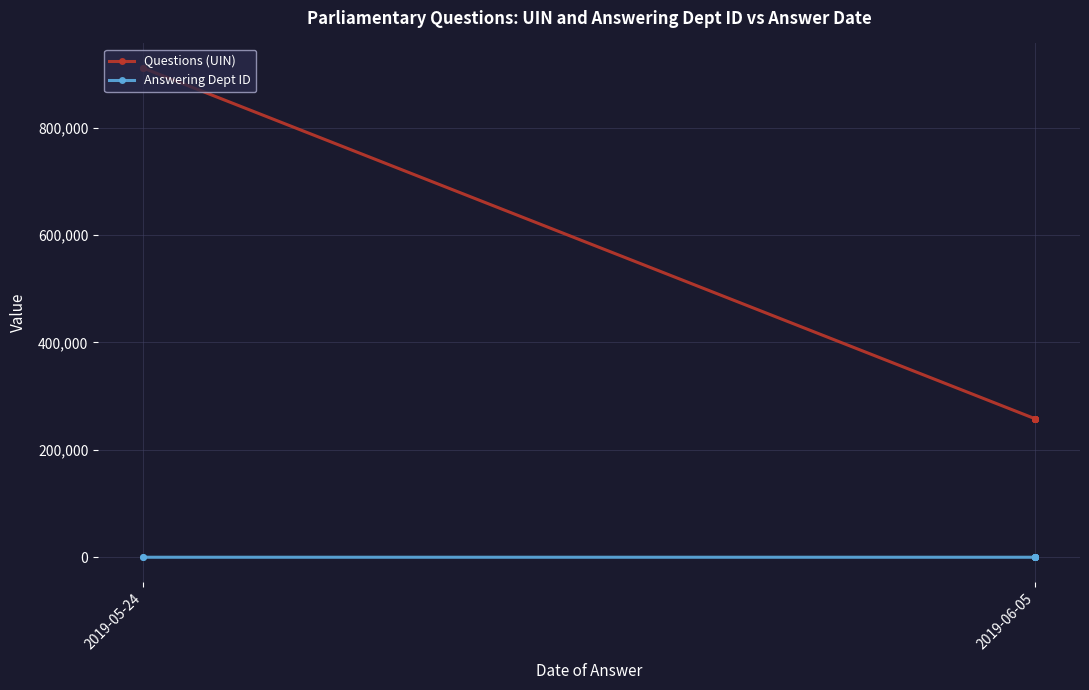

True or false: Answering Dept ID and Questions (UIN) intersect in this chart.

False